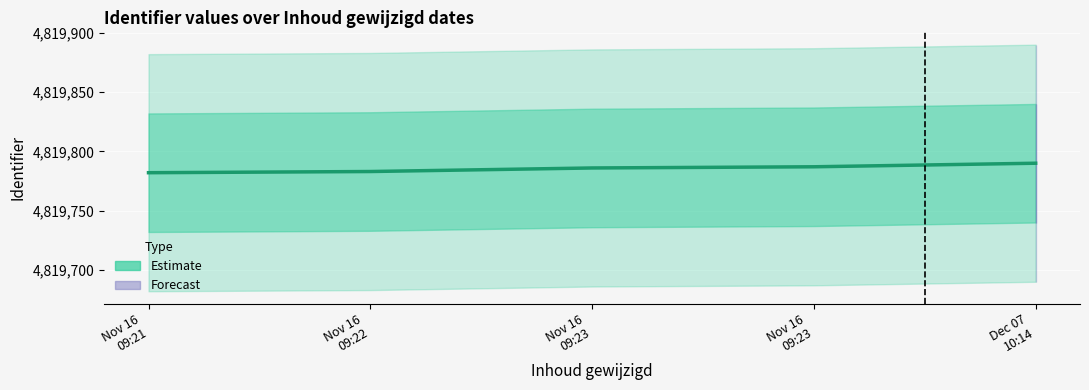

Rank the categories by value from highest to lowest.

Dec 07
10:14, Nov 16
09:23, Nov 16
09:23, Nov 16
09:22, Nov 16
09:21